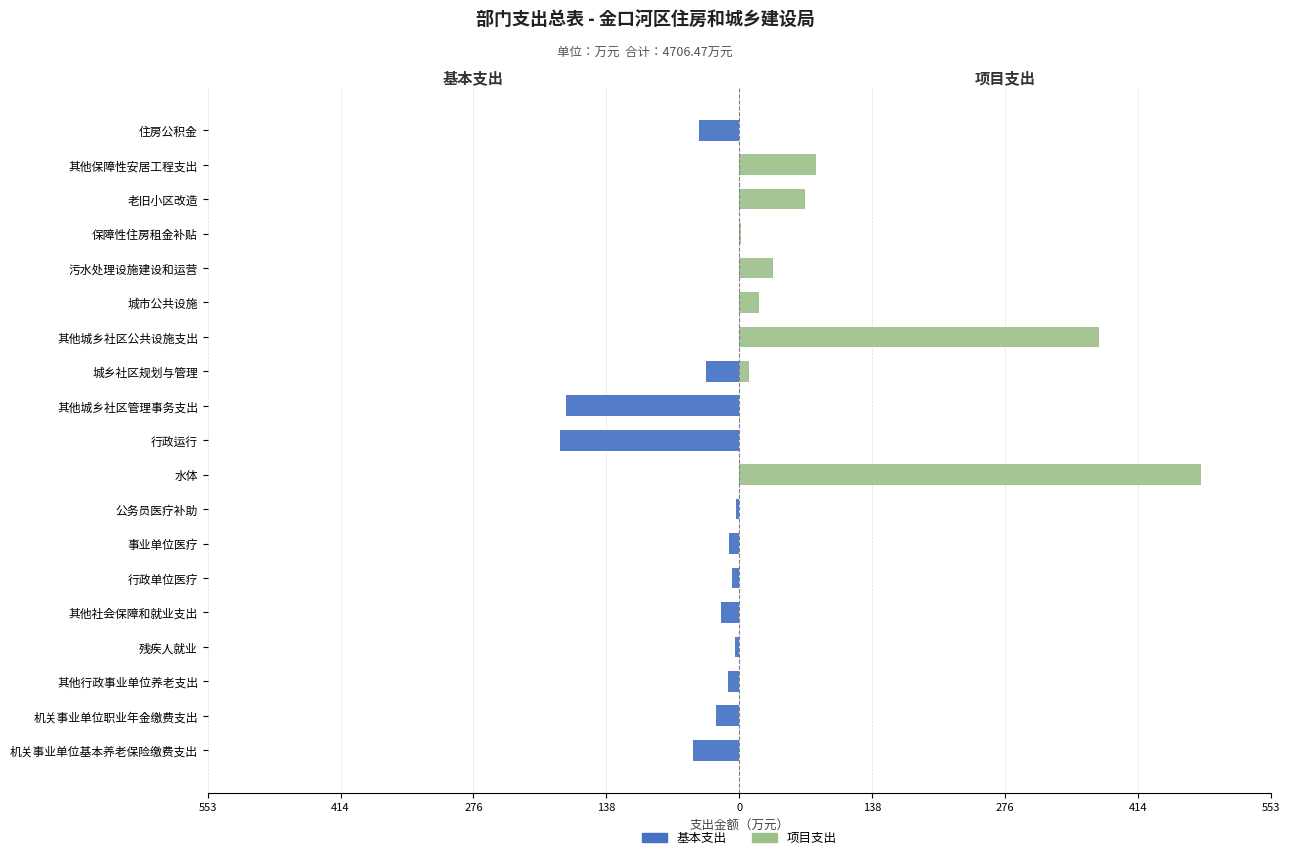

What is the value of the 基本支出 bar at the 7th from the left?

-11.4